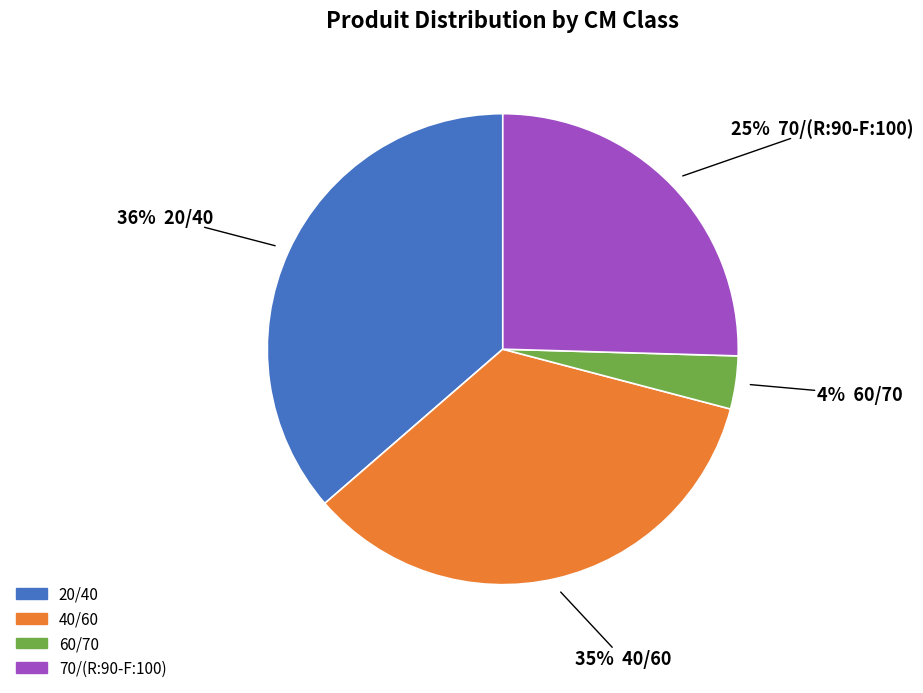

To the nearest percent, what portion does 70/(R:90-F:100) represent?

25%